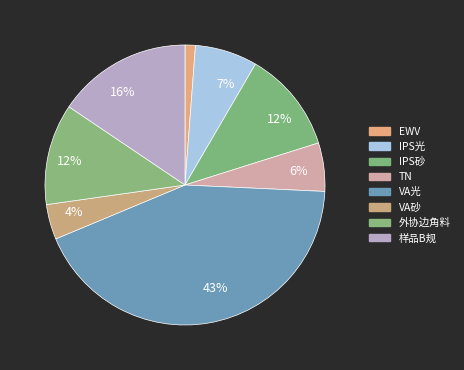

What is the smallest slice in the pie chart?

EWV